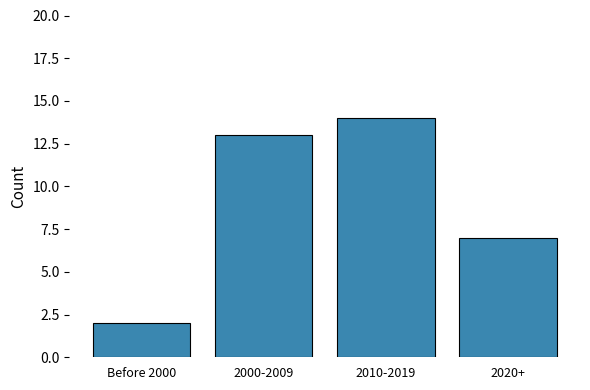

What is the change in value from 2000-2009 to 2020+?

-6